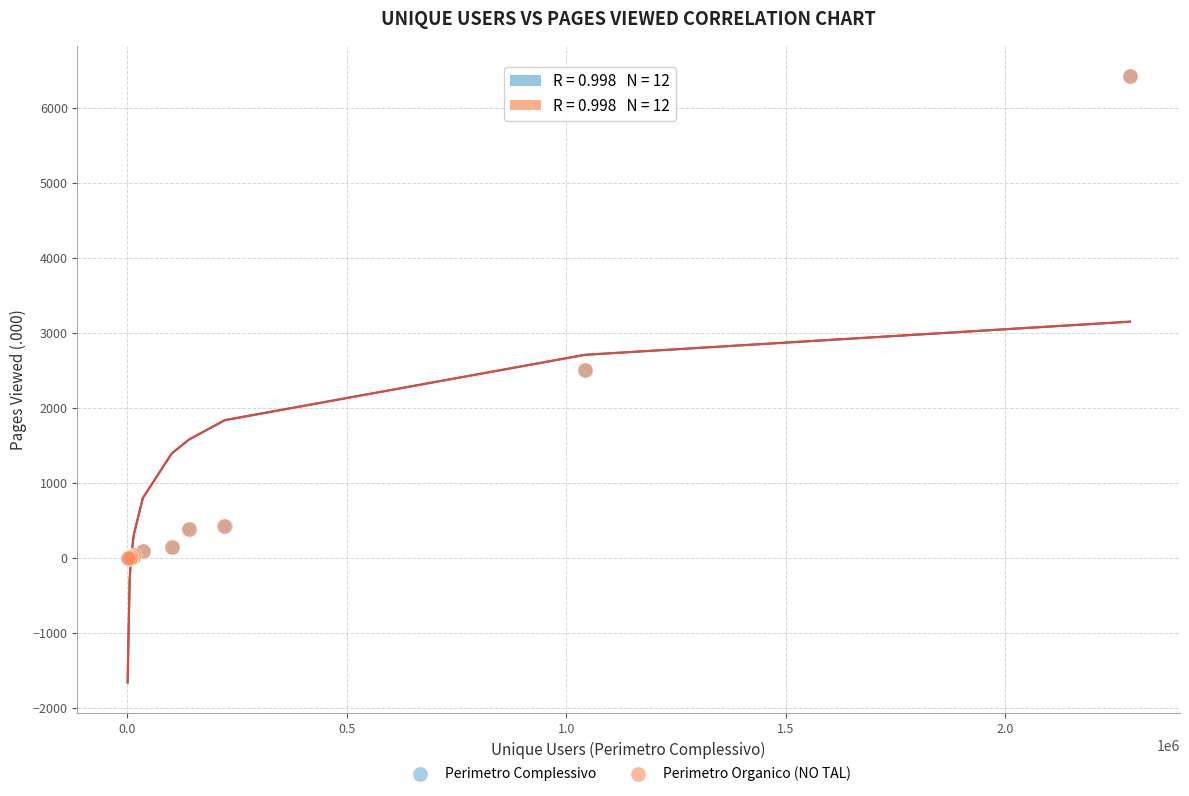

What are all the series names shown in the legend?

Perimetro Complessivo, Perimetro Organico (NO TAL)